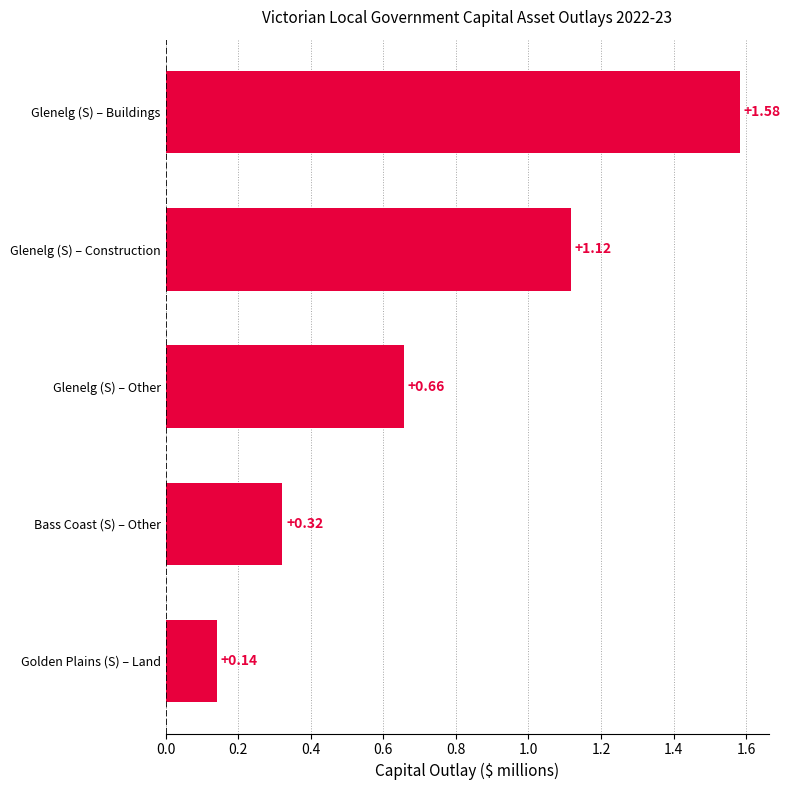

What is the difference between the second highest and second lowest values?

0.8